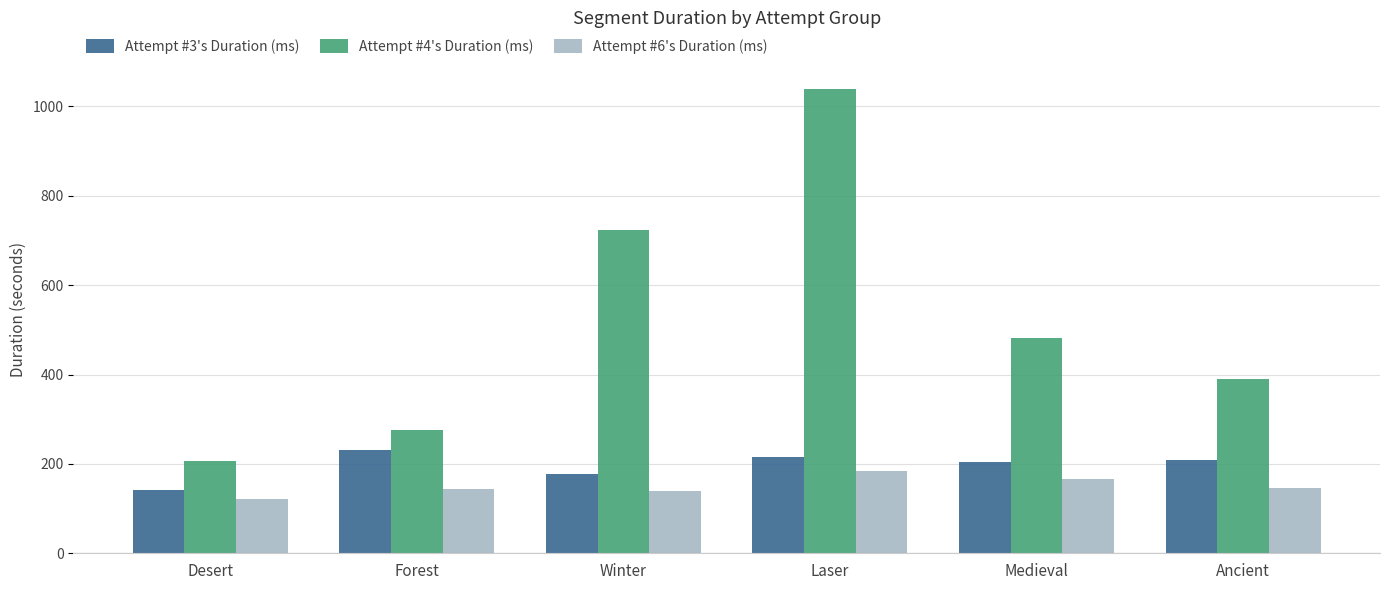

At Desert, list the series in order from largest to smallest.

Attempt #4's Duration (ms), Attempt #3's Duration (ms), Attempt #6's Duration (ms)